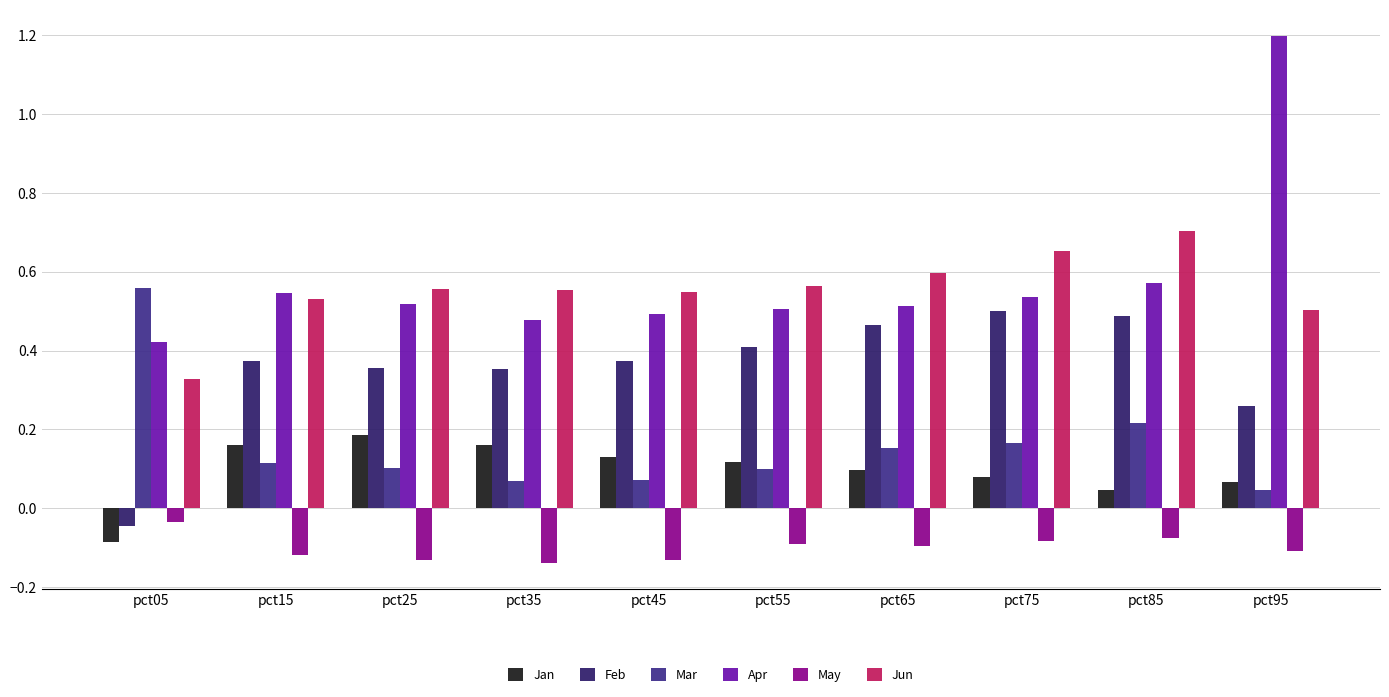

What are all the series names shown in the legend?

Jan, Feb, Mar, Apr, May, Jun